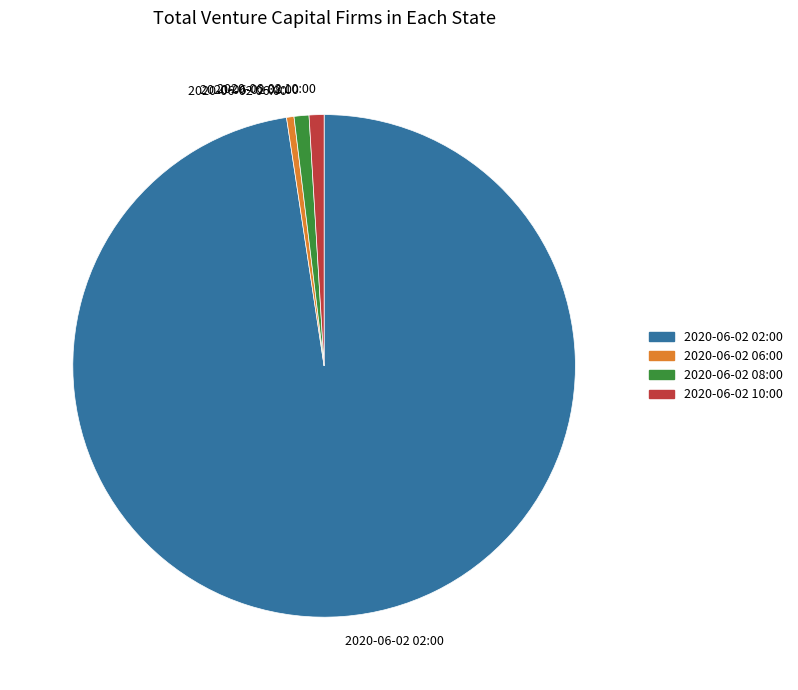

How many segments does this pie chart have?

4